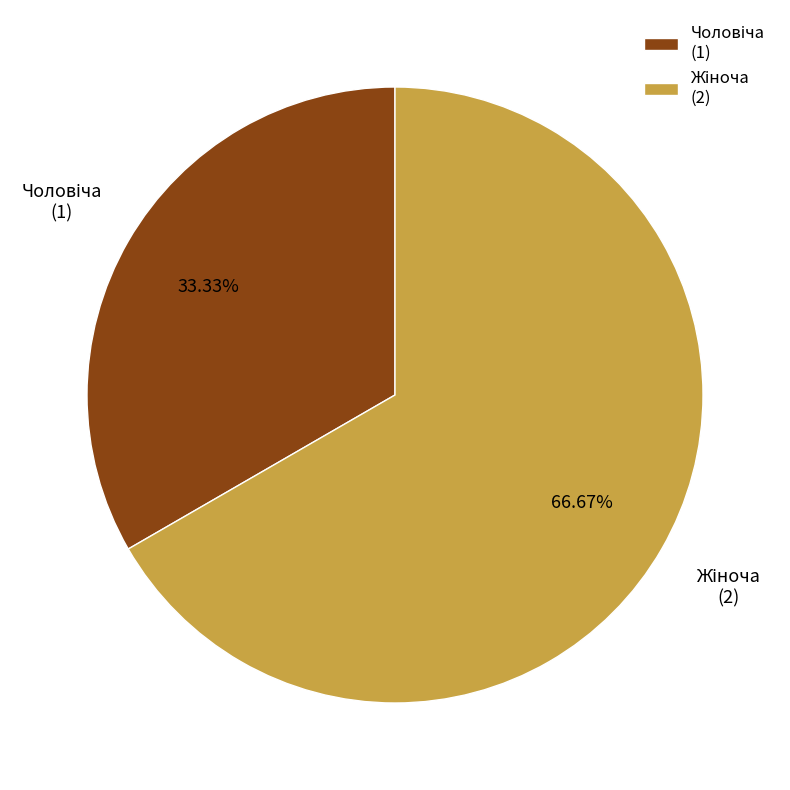

Is there a majority slice in this chart?

Yes